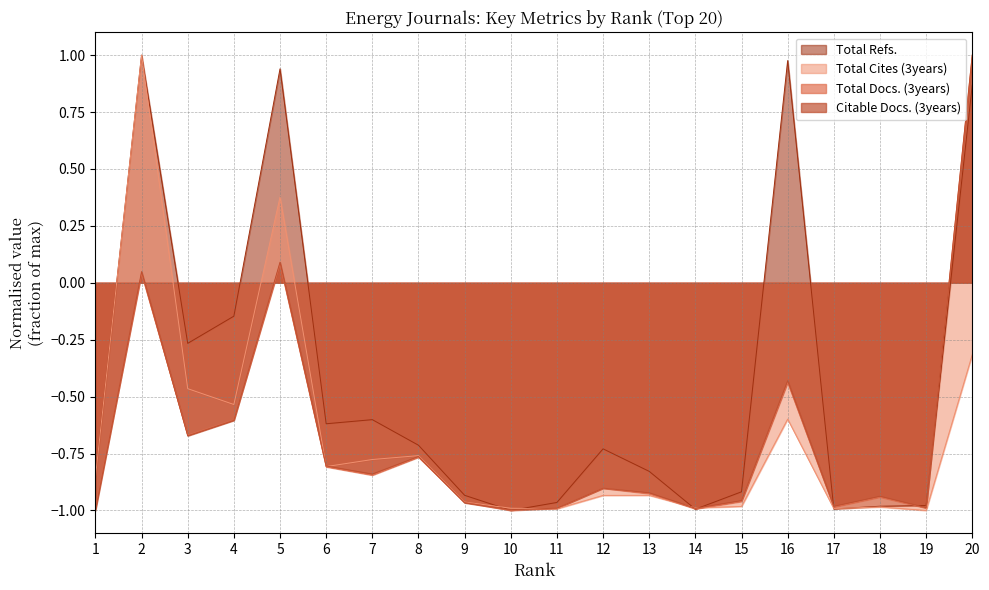

At which category does the chart reach its peak across all series?

20